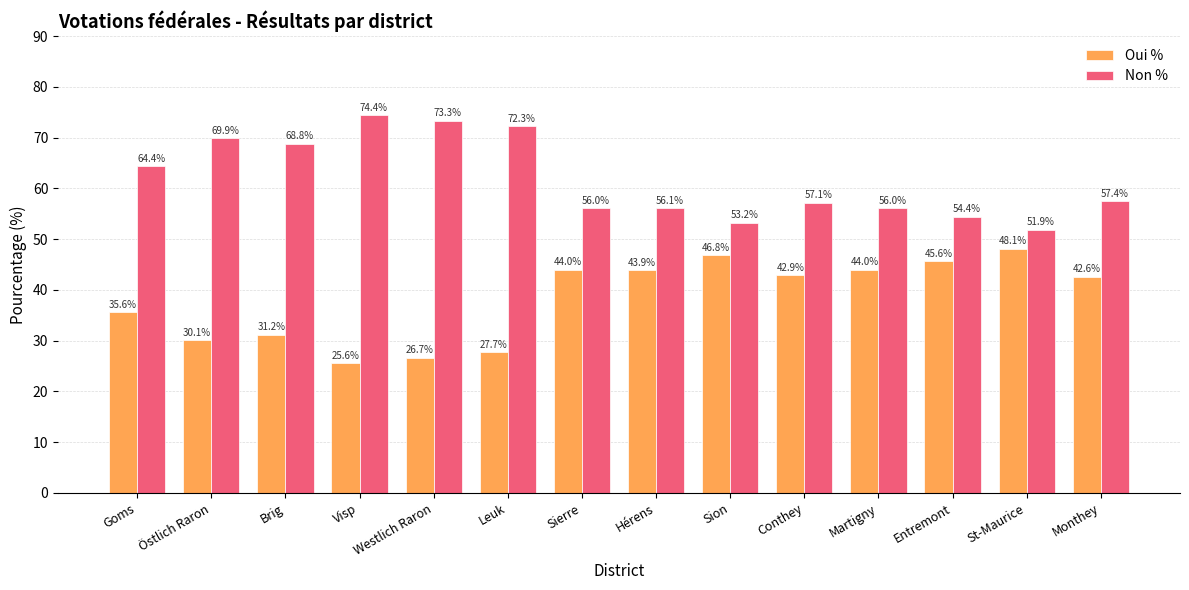

Rank the series at Visp from highest to lowest value.

Non %, Oui %